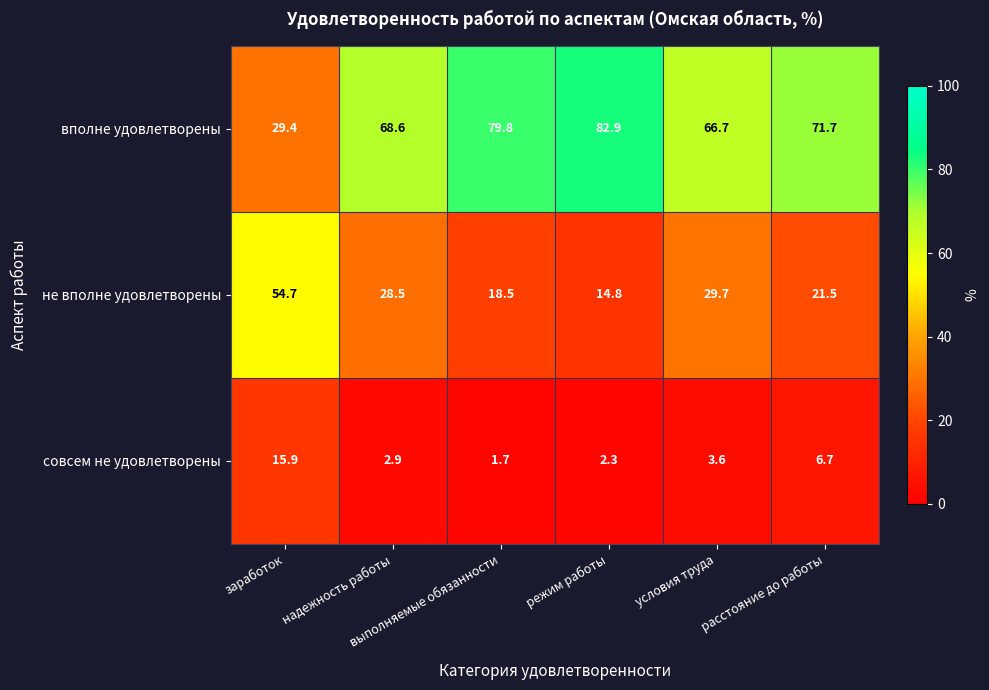

At заработок, list the series in order from largest to smallest.

не вполне удовлетворены, вполне удовлетворены, совсем не удовлетворены